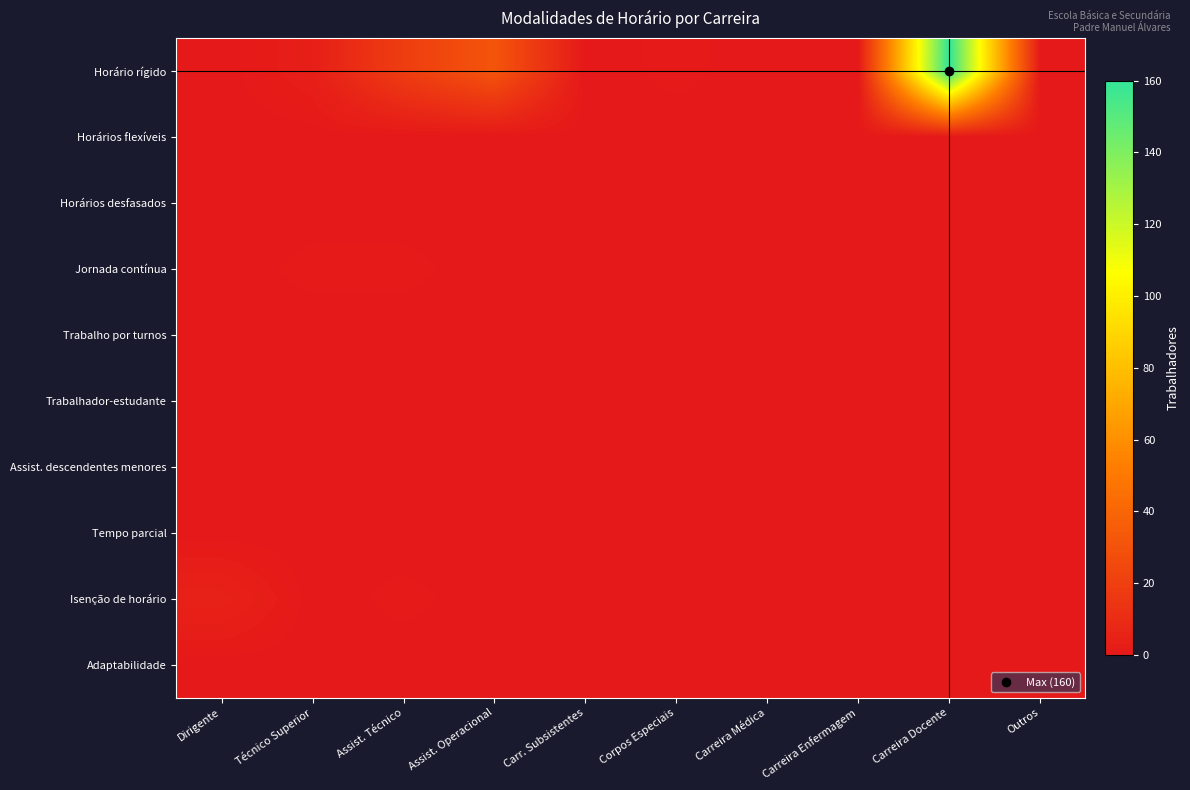

Which has a higher value, Carreira Enfermagem or Corpos Especiais?

Corpos Especiais